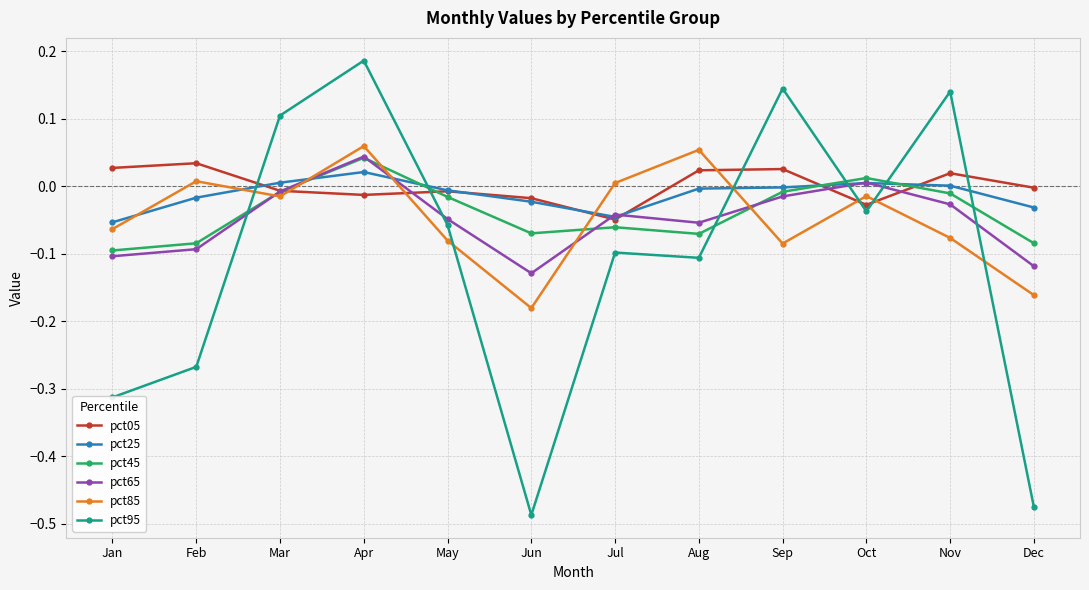

True or false: pct85 and pct95 cross at least once.

True